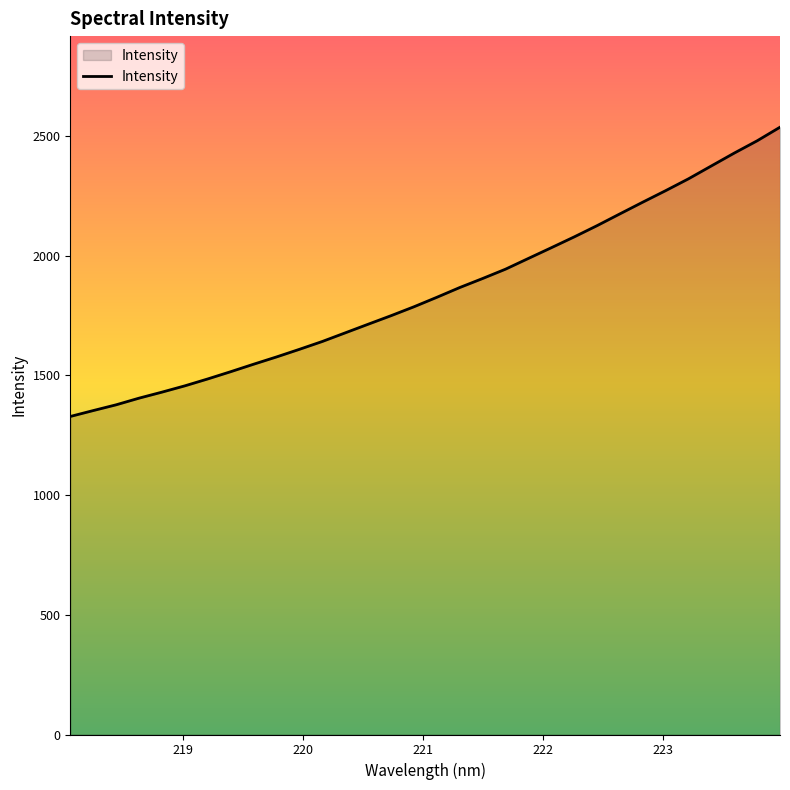

What is the difference between the maximum and minimum values?

1208.0